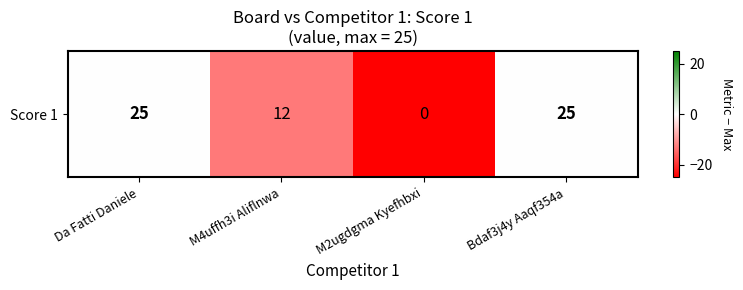

Reading left to right, list all the values displayed in this chart.

Da Fatti Daniele=0	M4uffh3i Aliflnwa=-13	M2ugdgma Kyefhbxi=-25	Bdaf3j4y Aaqf354a=0